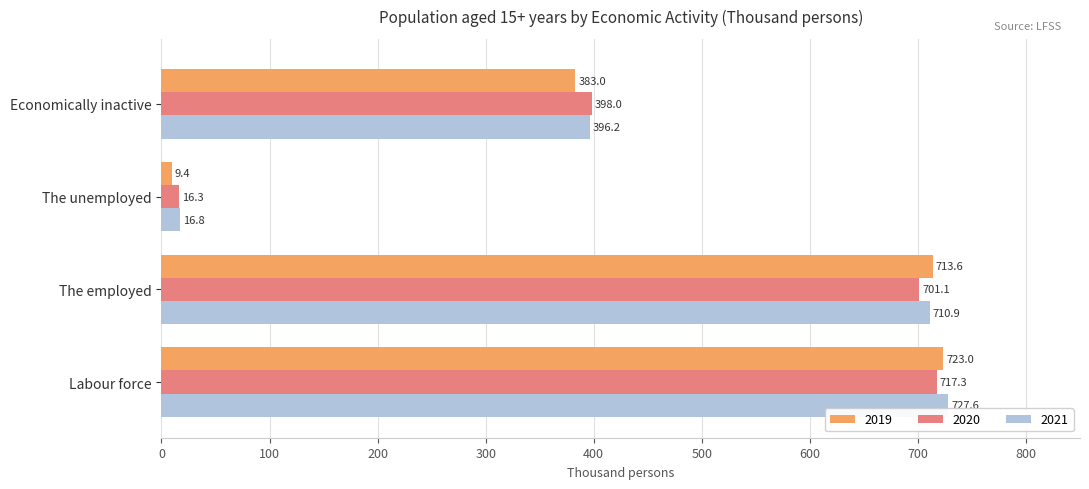

What is the sum of all 2021 values?

1851.4